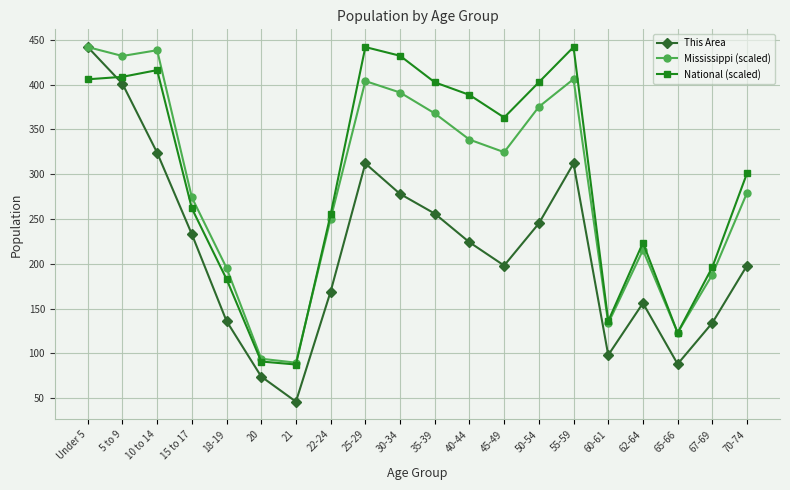

Reading right to left, what are all the values shown in this chart?

This Area: 198.0	134.0	88.0	156.0	98.0	312.0	245.0	198.0	224.0	256.0	278.0	312.0	169.0	46.0	74.0	136.0	233.0	324.0	401.0	442.0
Mississippi (scaled): 279.2	187.9	122.9	215.3	133.5	406.2	375.2	324.6	338.7	367.9	391.2	404.0	250.2	89.5	93.9	195.3	274.1	438.5	432.0	442.0
National (scaled): 301.1	196.2	122.9	223.4	136.0	442.0	402.7	363.3	388.6	402.7	432.3	442.0	255.0	87.5	90.8	182.8	261.9	416.2	408.8	406.0